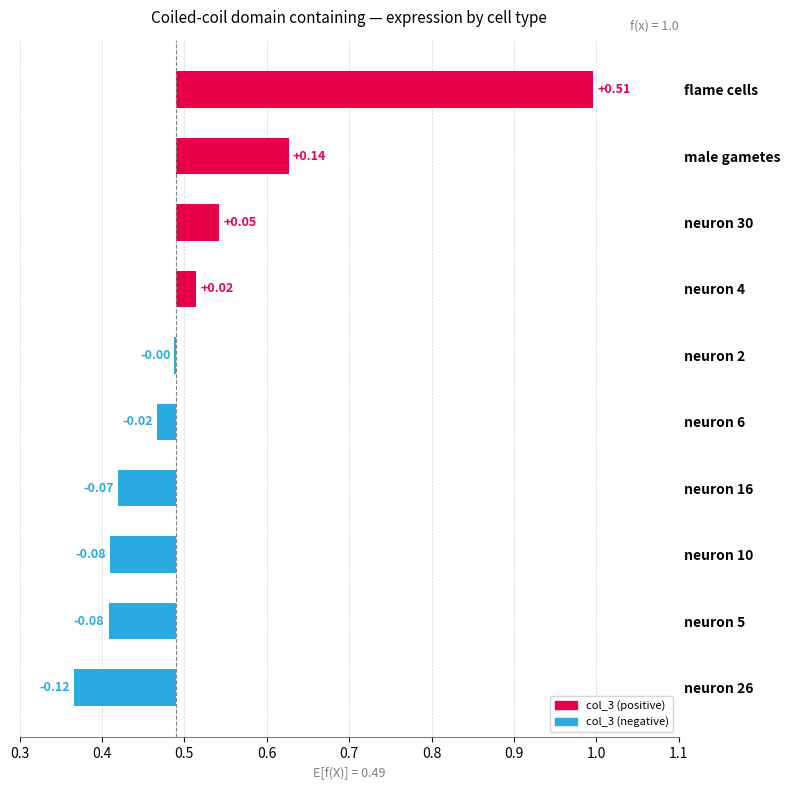

Reading right to left, transcribe all the data shown in this chart.

-0.1	-0.1	-0.1	-0.1	-0.0	-0.0	0.0	0.1	0.1	0.5